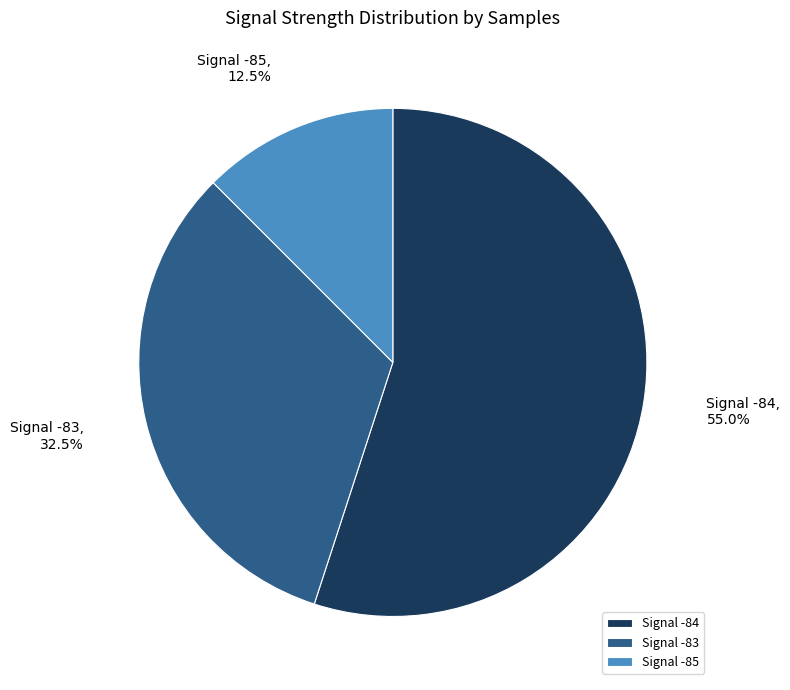

Is there a majority slice in this chart?

Yes